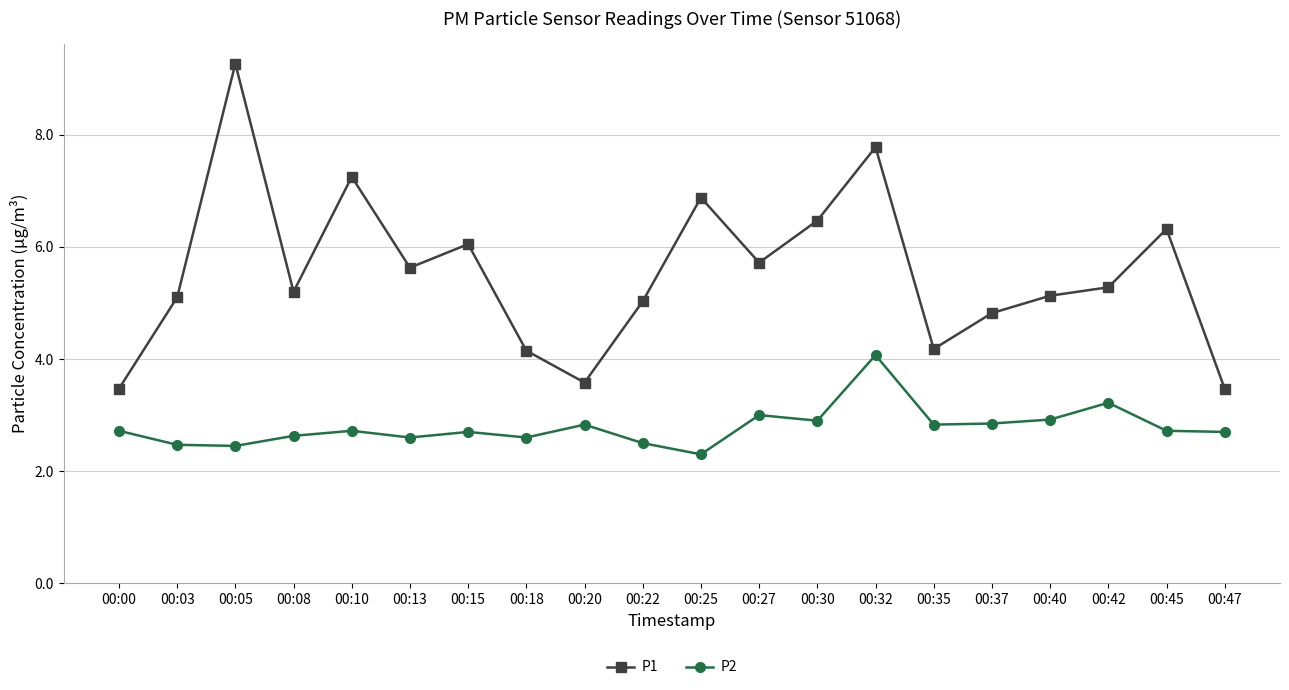

What is the average value of the P2 series?

2.8